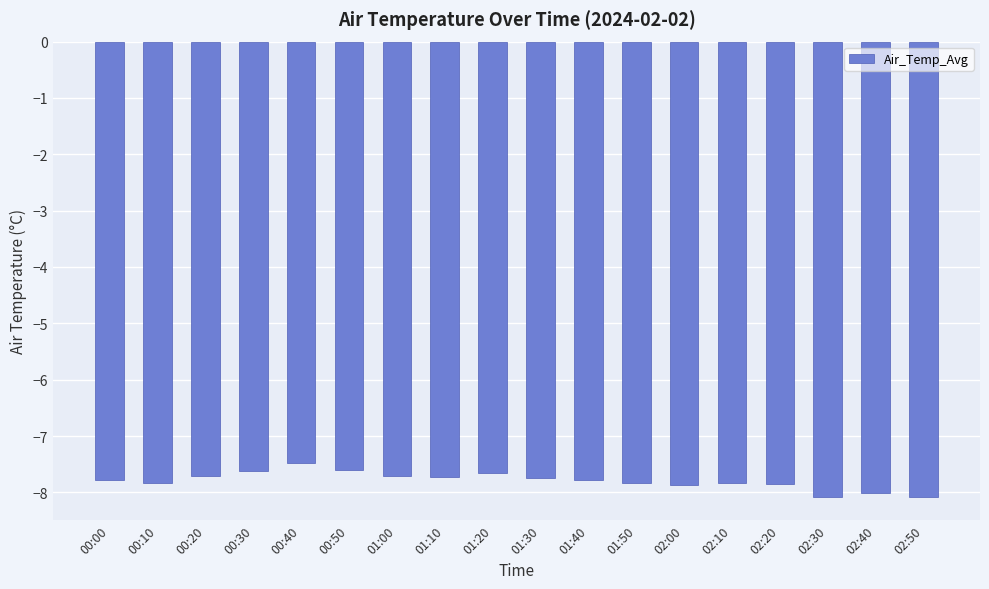

What is the difference between the values at 02:40 and 00:40?

0.5